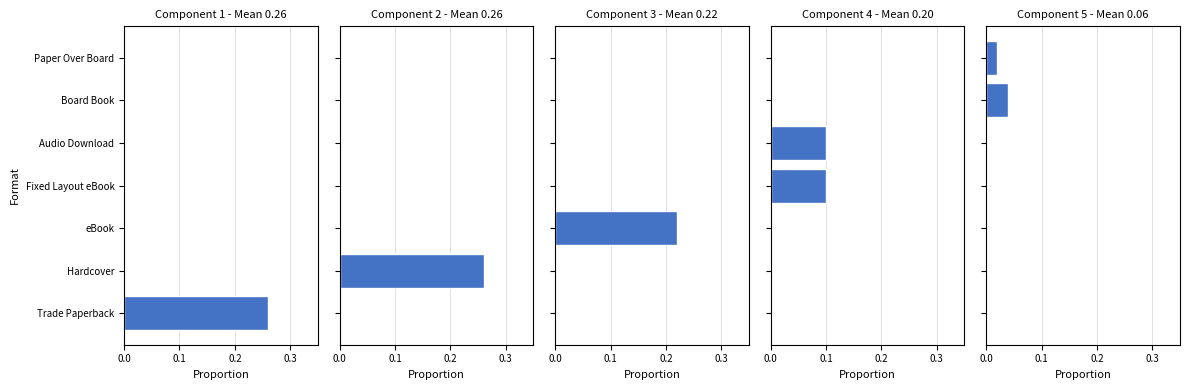

How many data points does each series have?

7